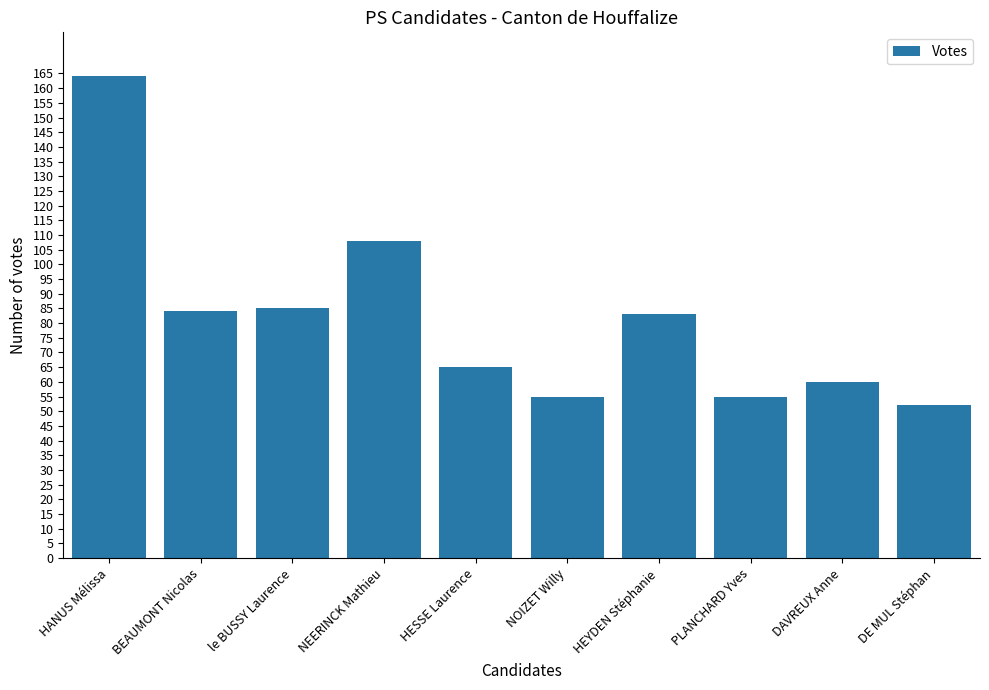

How many data points does each series have?

10